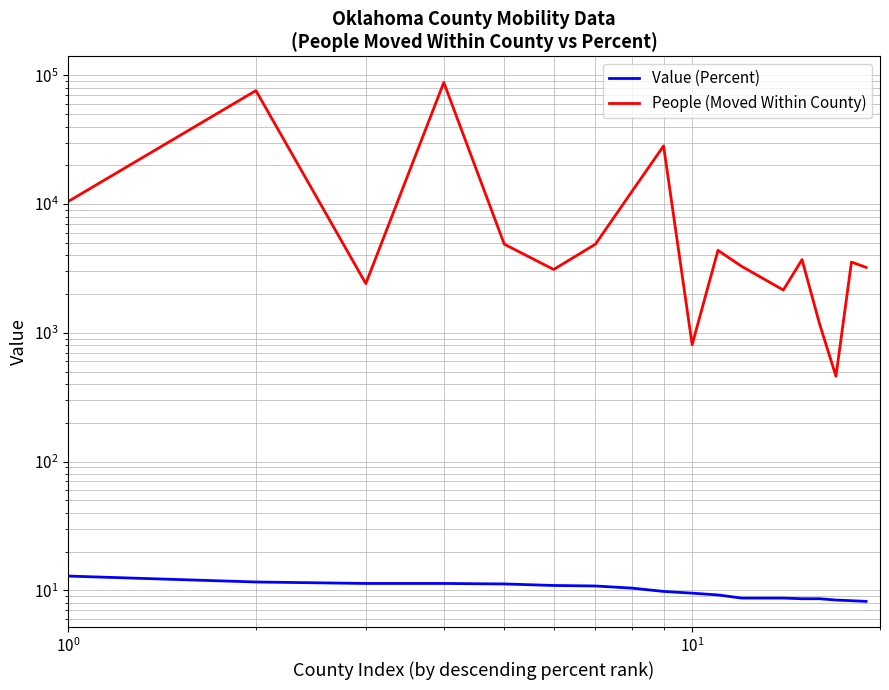

How many data points in Value (Percent) are above 9?

11